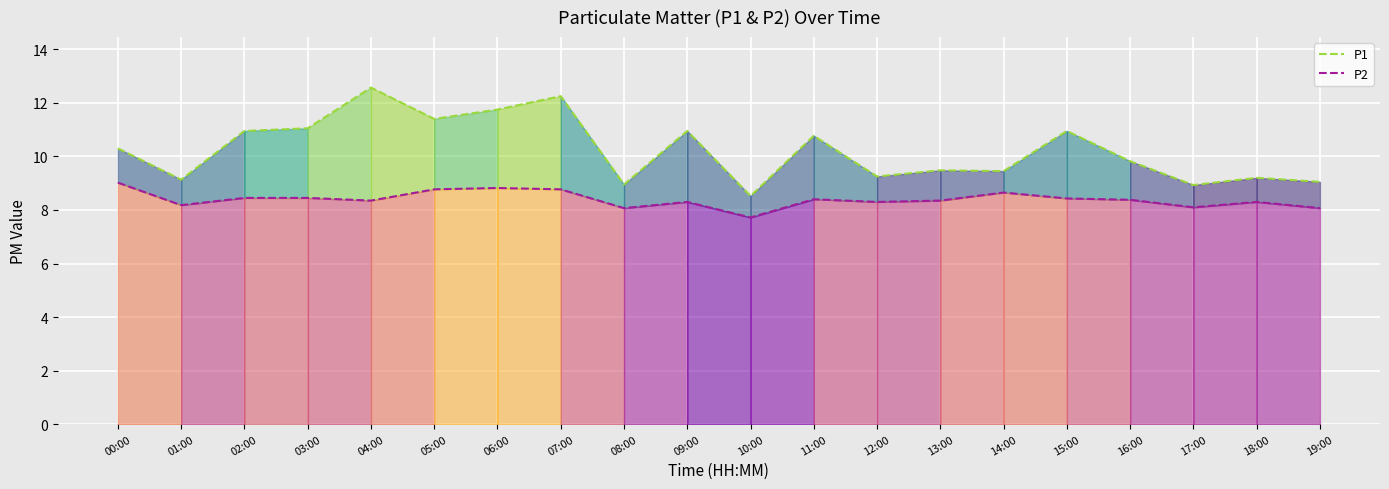

What position from the left is 11:00?

12